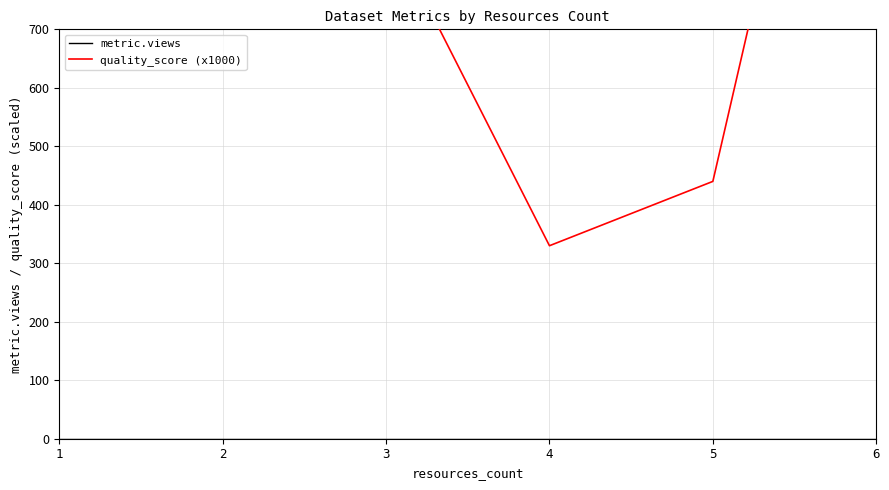

At which category does the chart reach its peak across all series?

2